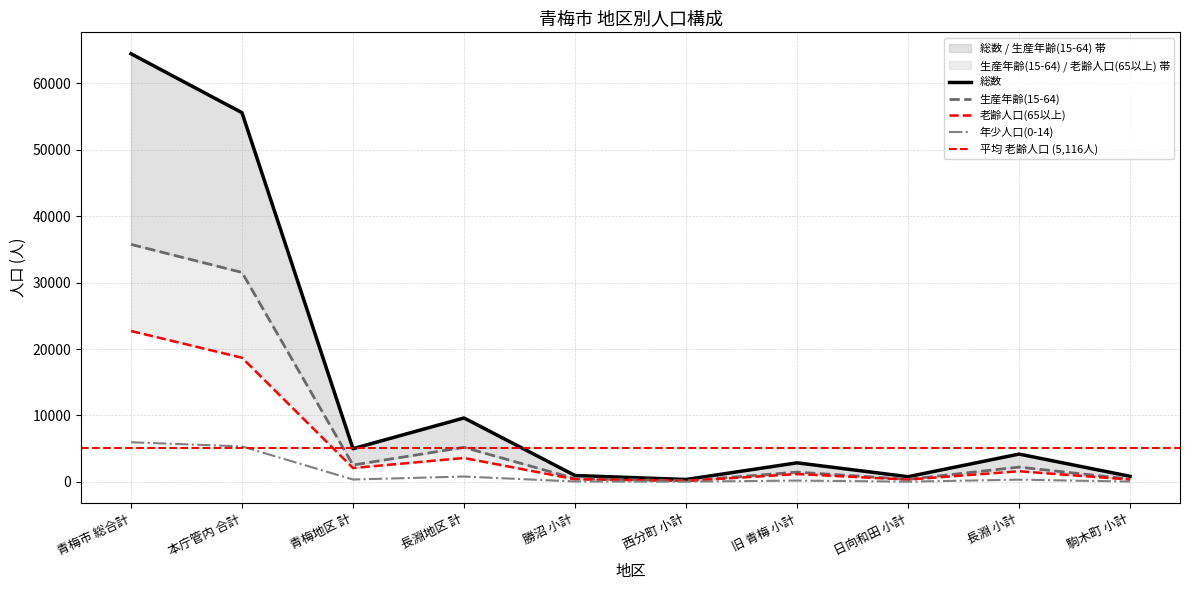

What is the label of the 2nd point from the right?

長淵 小計